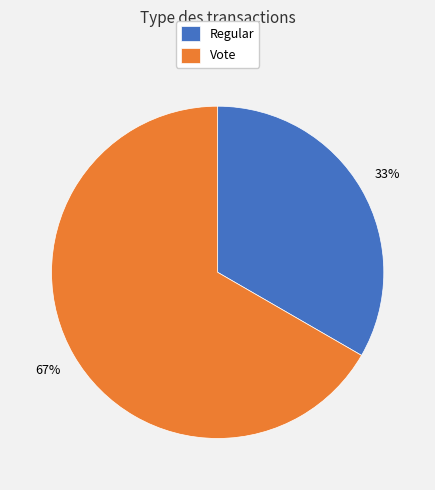

True or false: Vote accounts for 67% of the total.

True